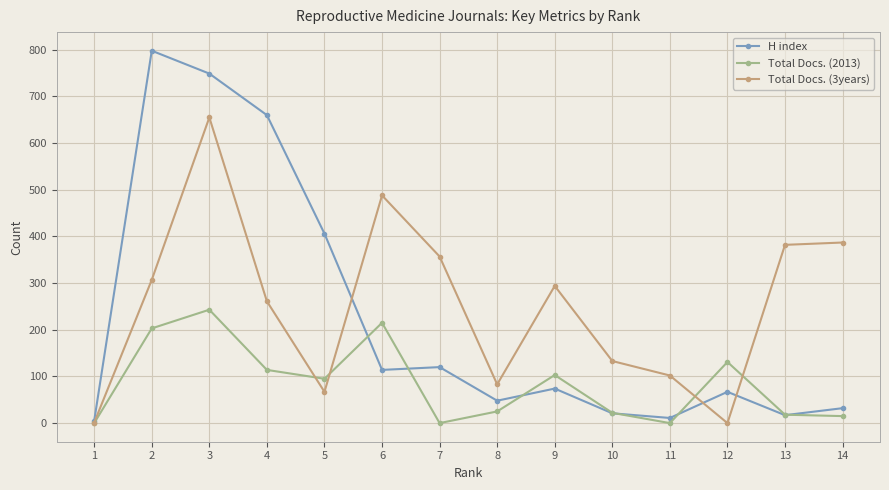

What is the maximum value for Total Docs. (3years)?

655